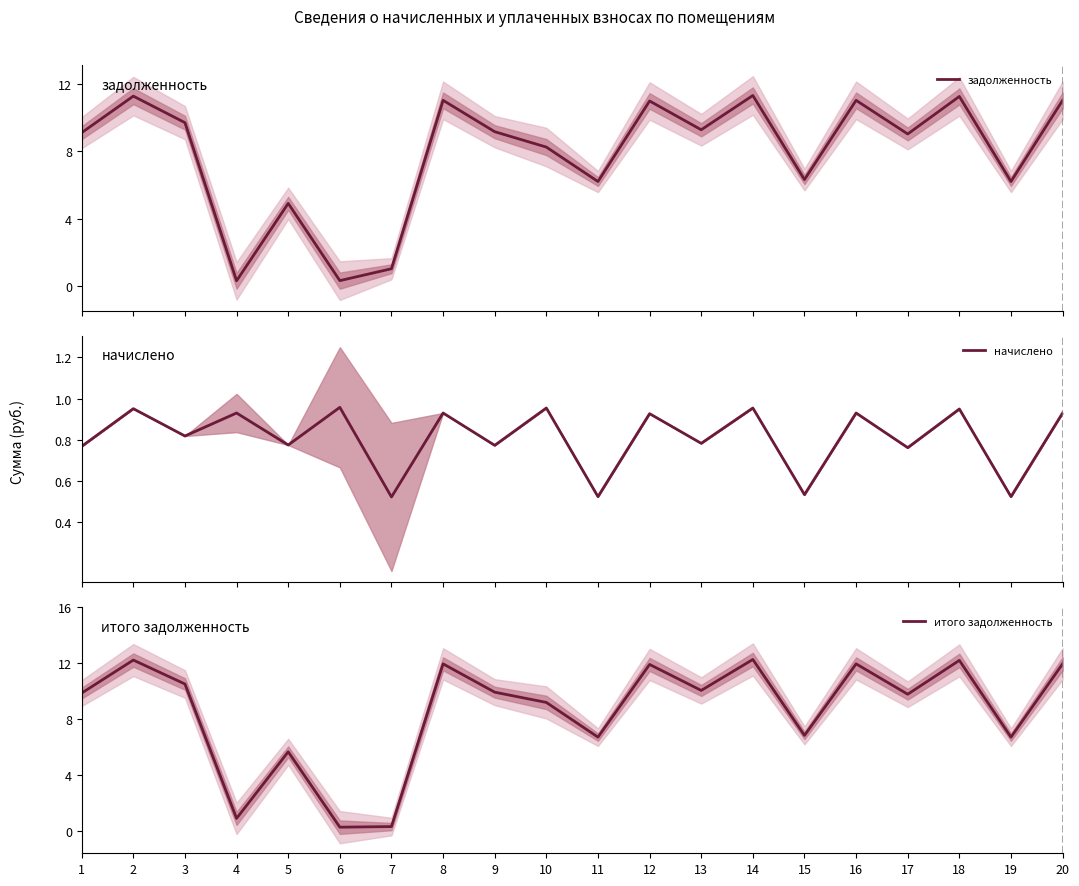

At which category does задолженность reach its first local valley?

4